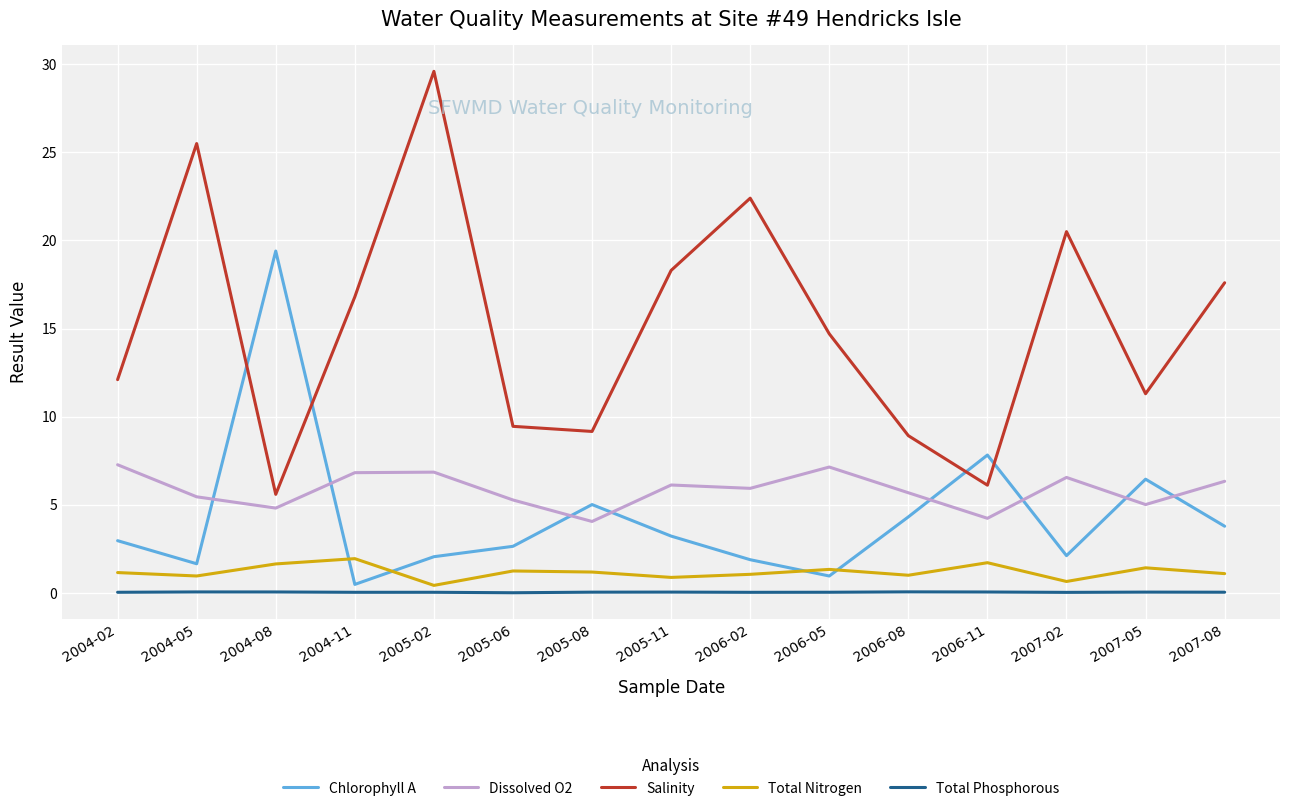

The Chlorophyll A series shows 1.6 at 2004-05. True or false?

True